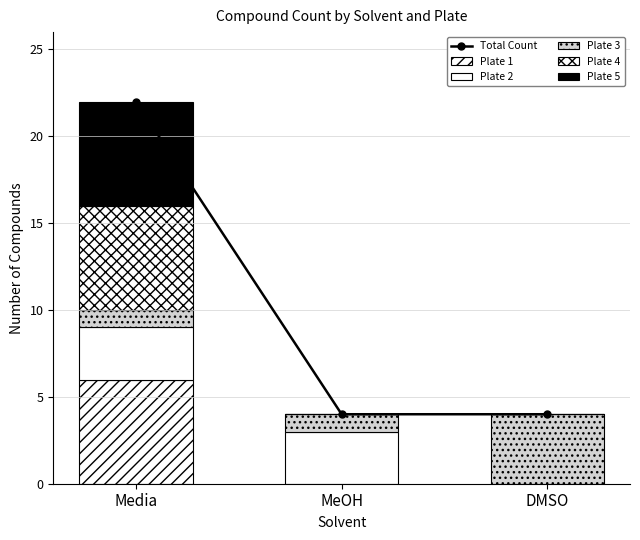

Where is Total Count nearest to the value 13?

Media